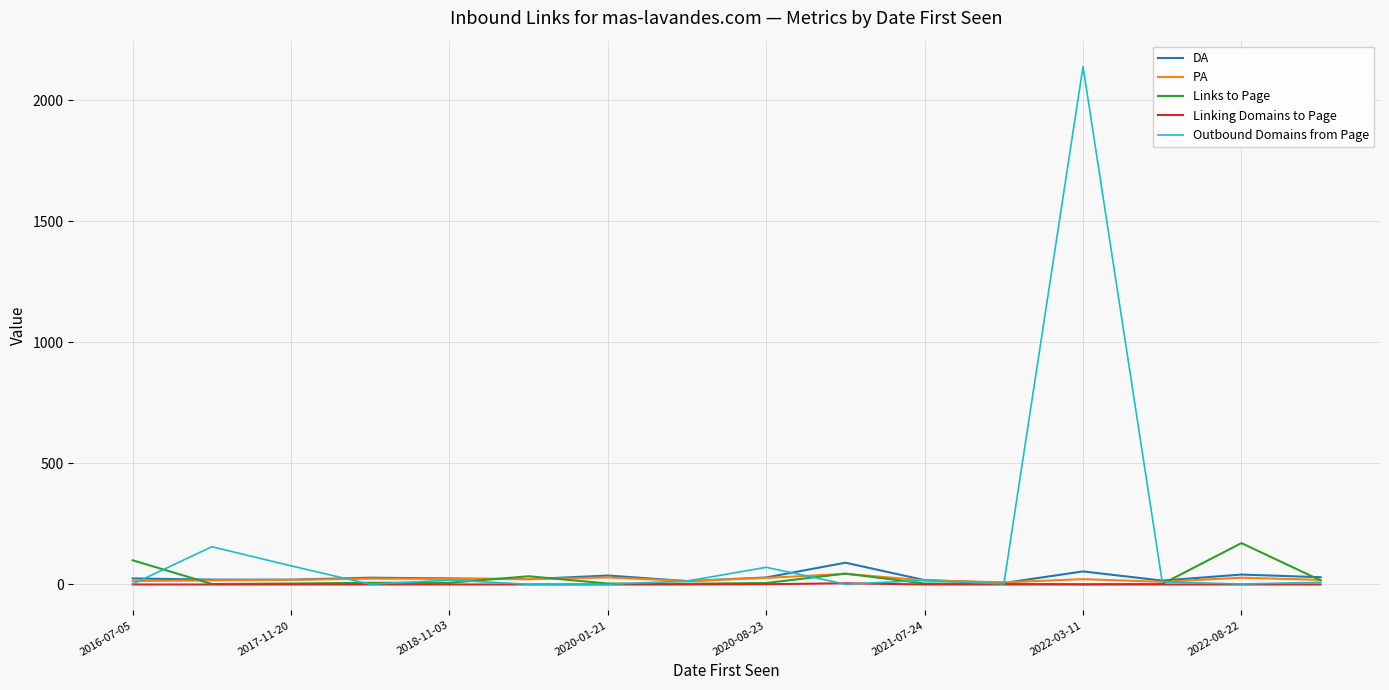

Is this an area chart (filled region under the line)?

No